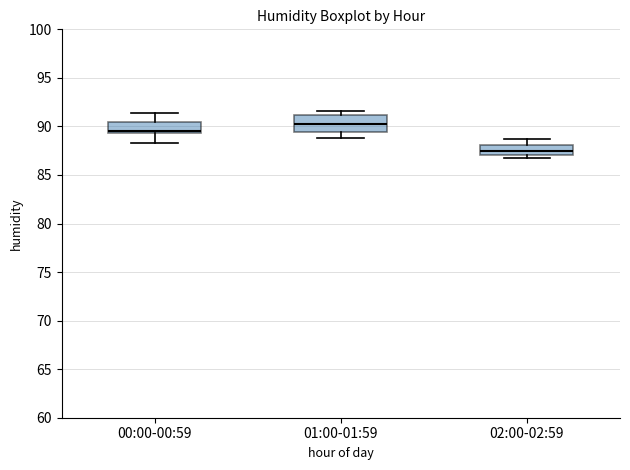

Where does the median line of the box for 01:00-01:59 sit on the y-axis? The values are not printed on the chart, so give them approximately, as read against the axis.

90.5